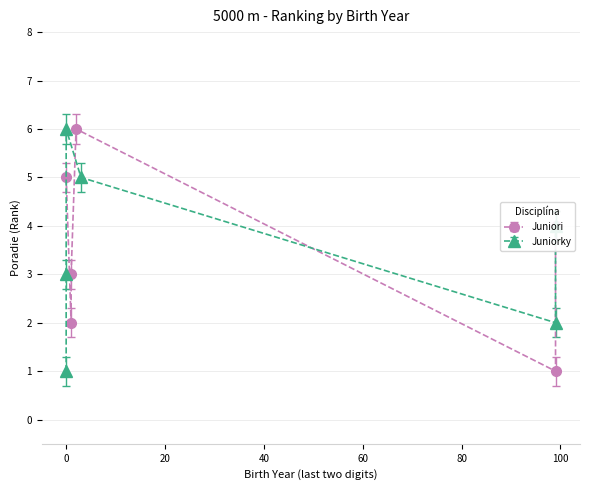

What is the value of the Juniori point at the 6th from the left?

6